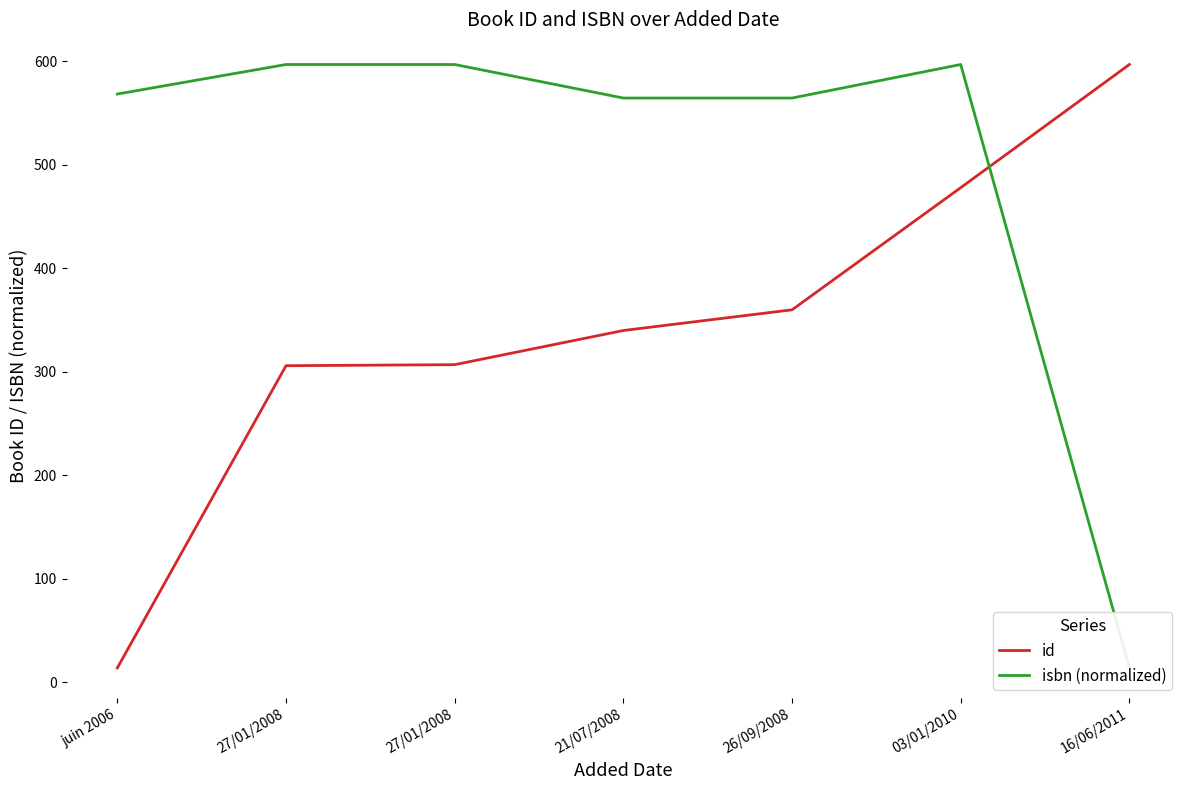

Reading left to right, extract all data points from this chart.

id: 14.0	306.0	307.0	340.0	360.0	478.0	597.0
isbn (normalized): 568.5	597.0	597.0	564.6	564.6	597.0	14.0